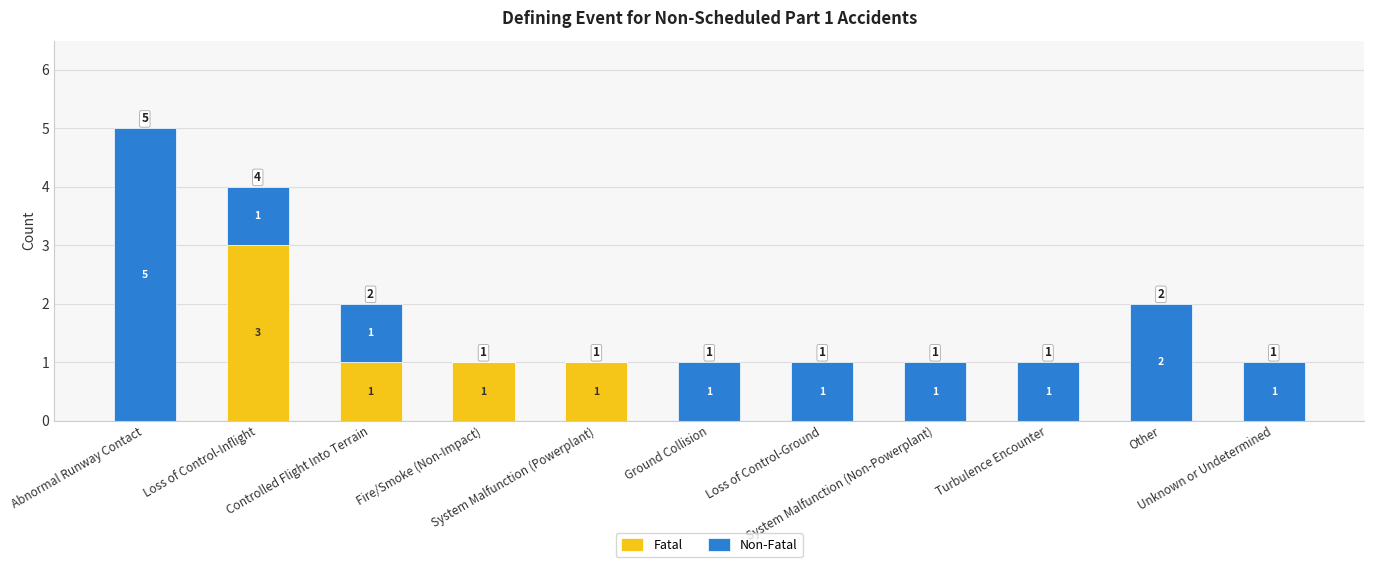

Count the number of data series in this chart.

2